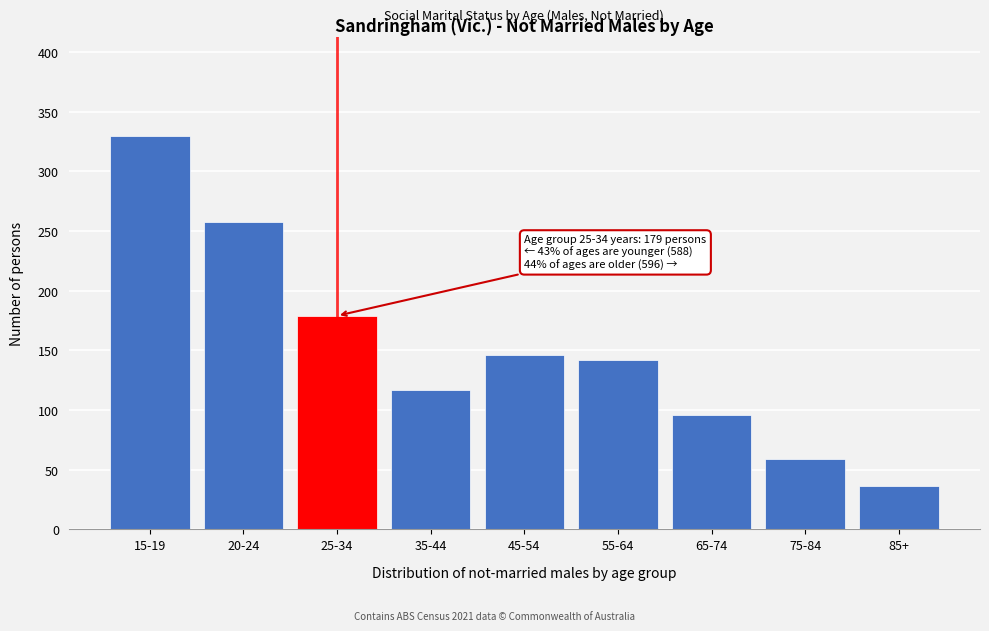

Reading left to right, transcribe all the data shown in this chart.

330	258	179	117	146	142	96	59	36